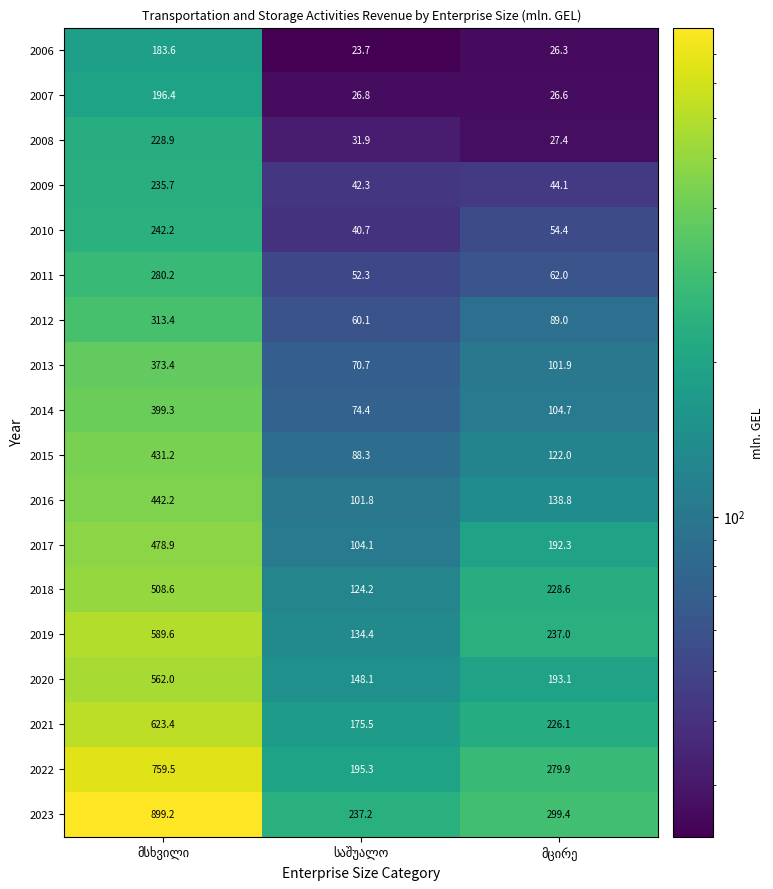

Which series has the largest total across all categories?

2023